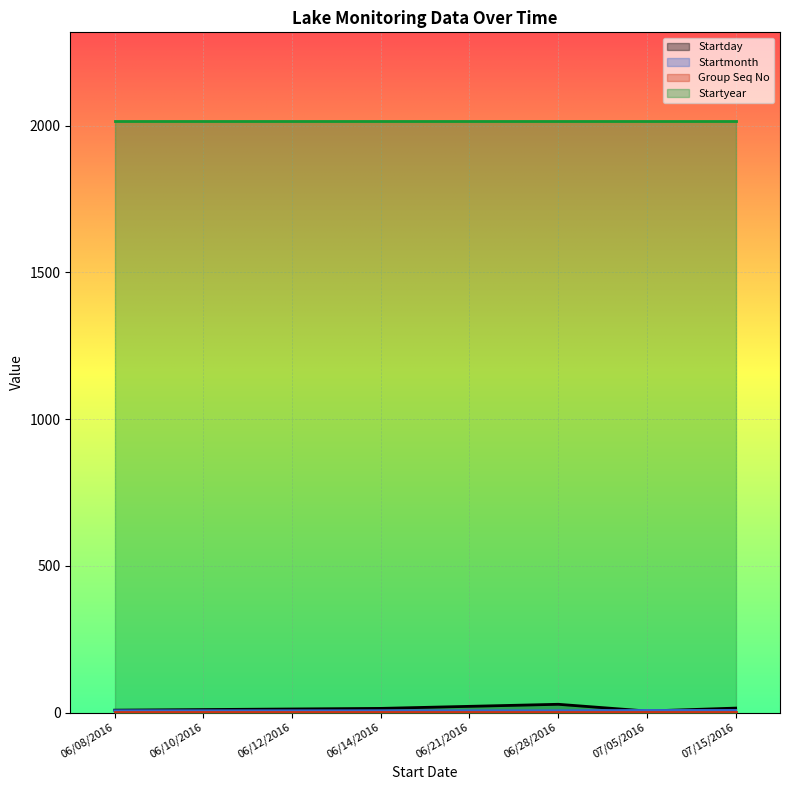

What is the spread (max minus min) of values at 06/12/2016?

2015